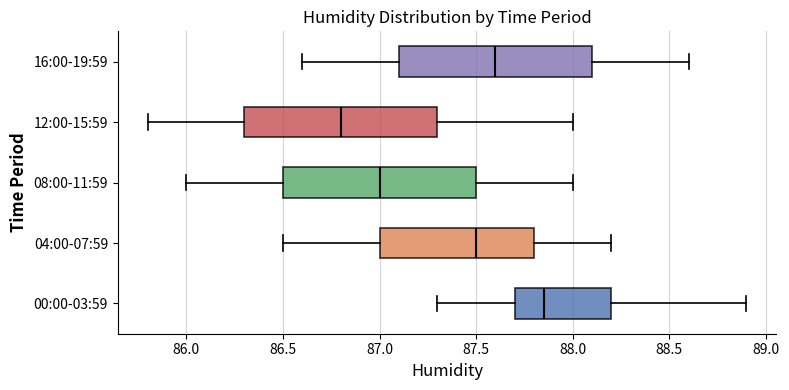

Reading bottom to top, read every box against the x-axis: the position of its median line, the range the box covers, and the ends of its whiskers. The values are not printed on the chart, so give them approximately, as read against the axis.

00:00-03:59: median 87.85, box 87.70 to 88.20, whiskers 87.30 to 88.90
04:00-07:59: median 87.50, box 87.00 to 87.80, whiskers 86.50 to 88.20
08:00-11:59: median 87.00, box 86.50 to 87.50, whiskers 86.00 to 88.00
12:00-15:59: median 86.80, box 86.30 to 87.30, whiskers 85.80 to 88.00
16:00-19:59: median 87.60, box 87.10 to 88.10, whiskers 86.60 to 88.60